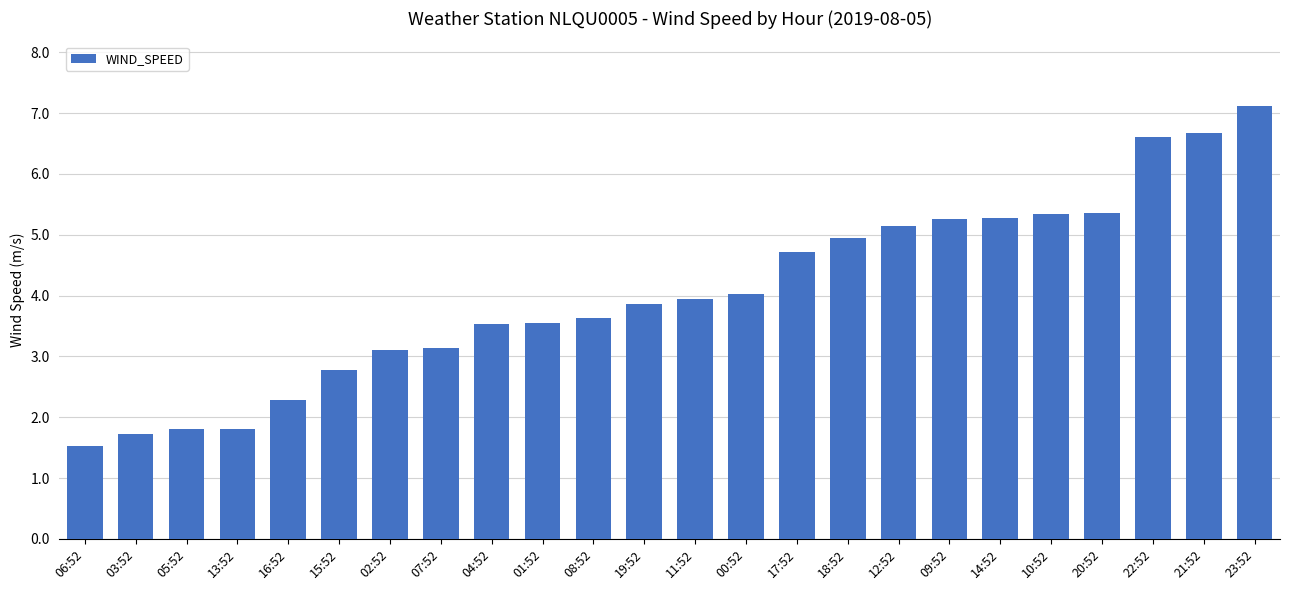

What is the average value?

4.0